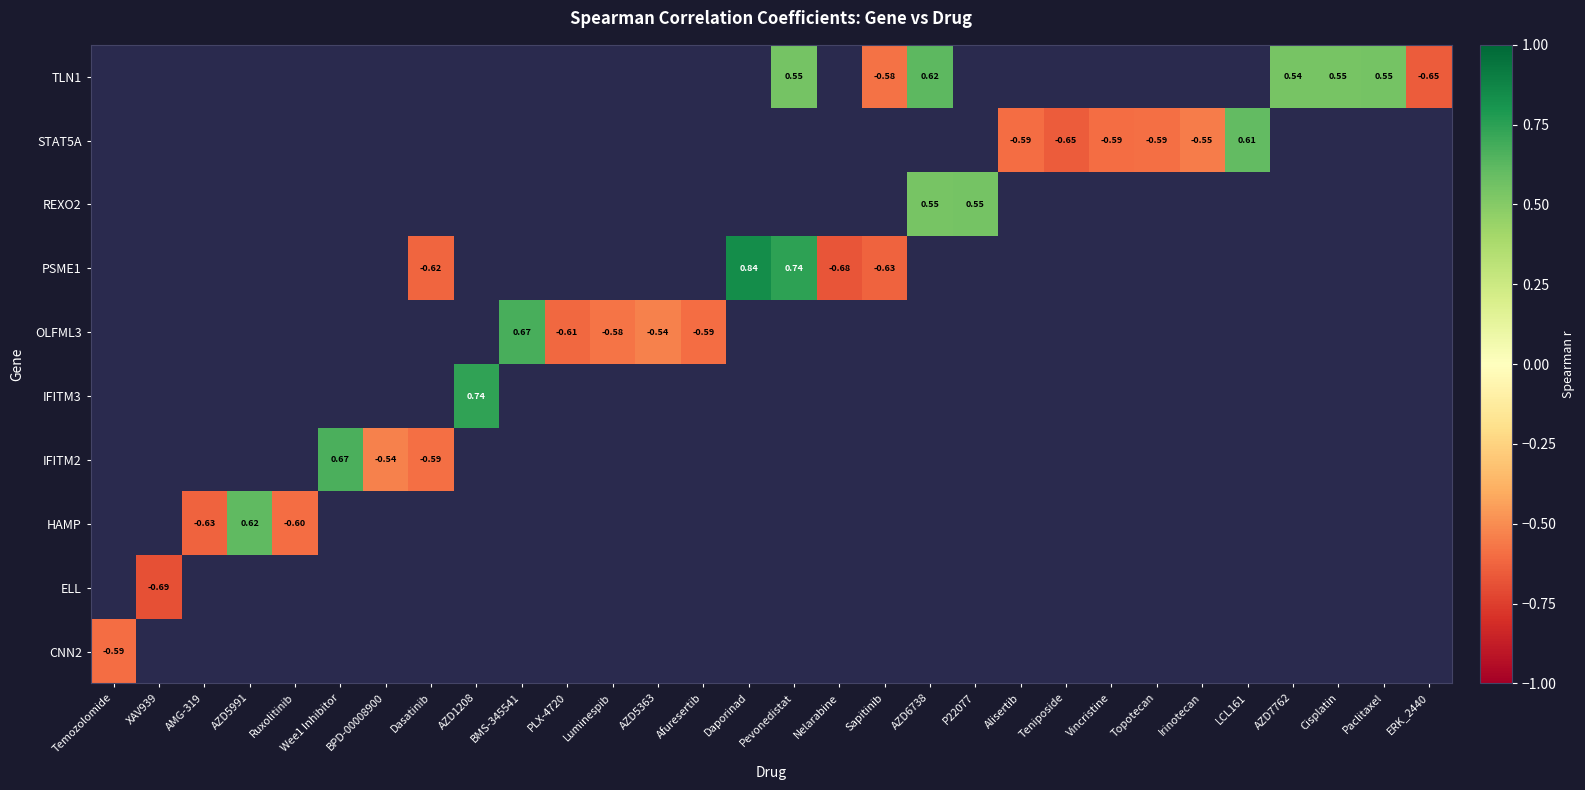

Is the value of TLN1 at AZD6738 greater than the value of STAT5A at Topotecan?

Yes